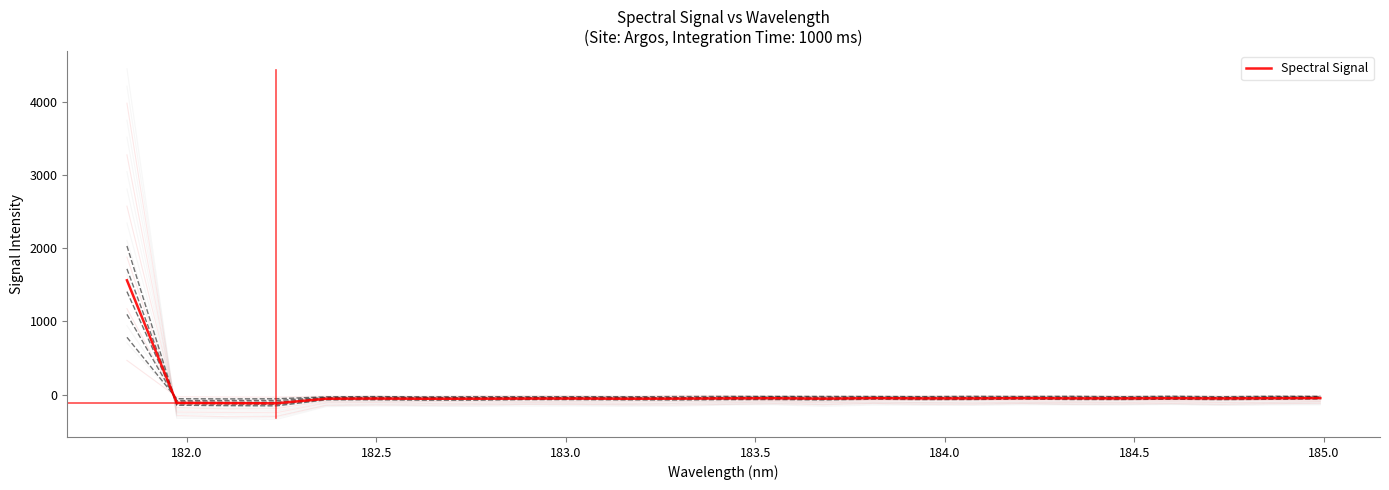

What is the lowest value of the Spectral Signal series?

-118.5